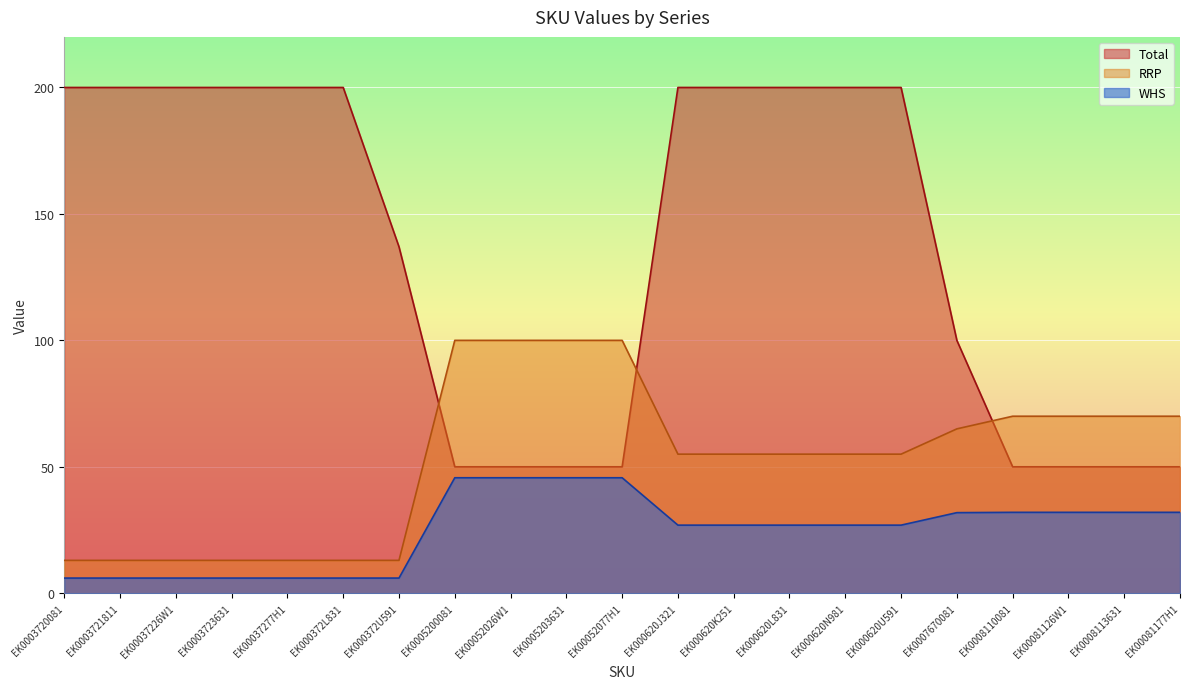

Which series has the largest range (max minus min)?

Total